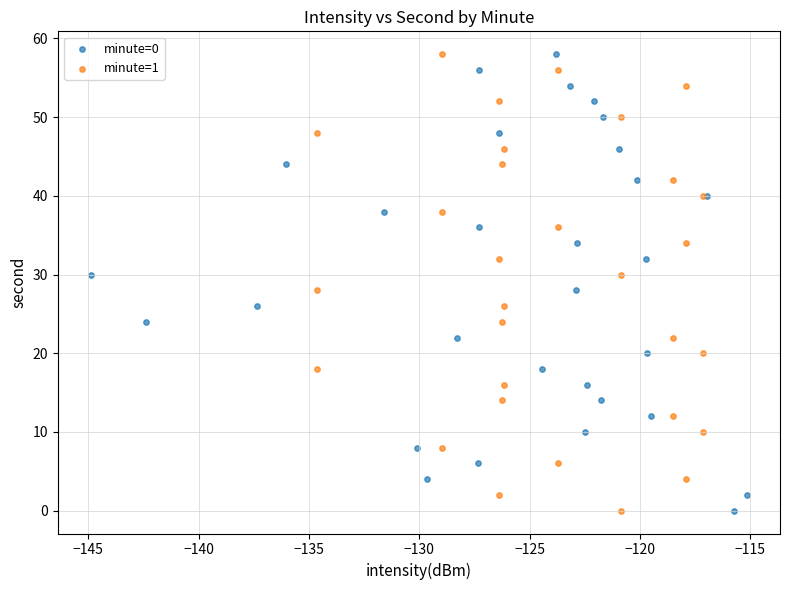

What are all the series names shown in the legend?

minute=0, minute=1